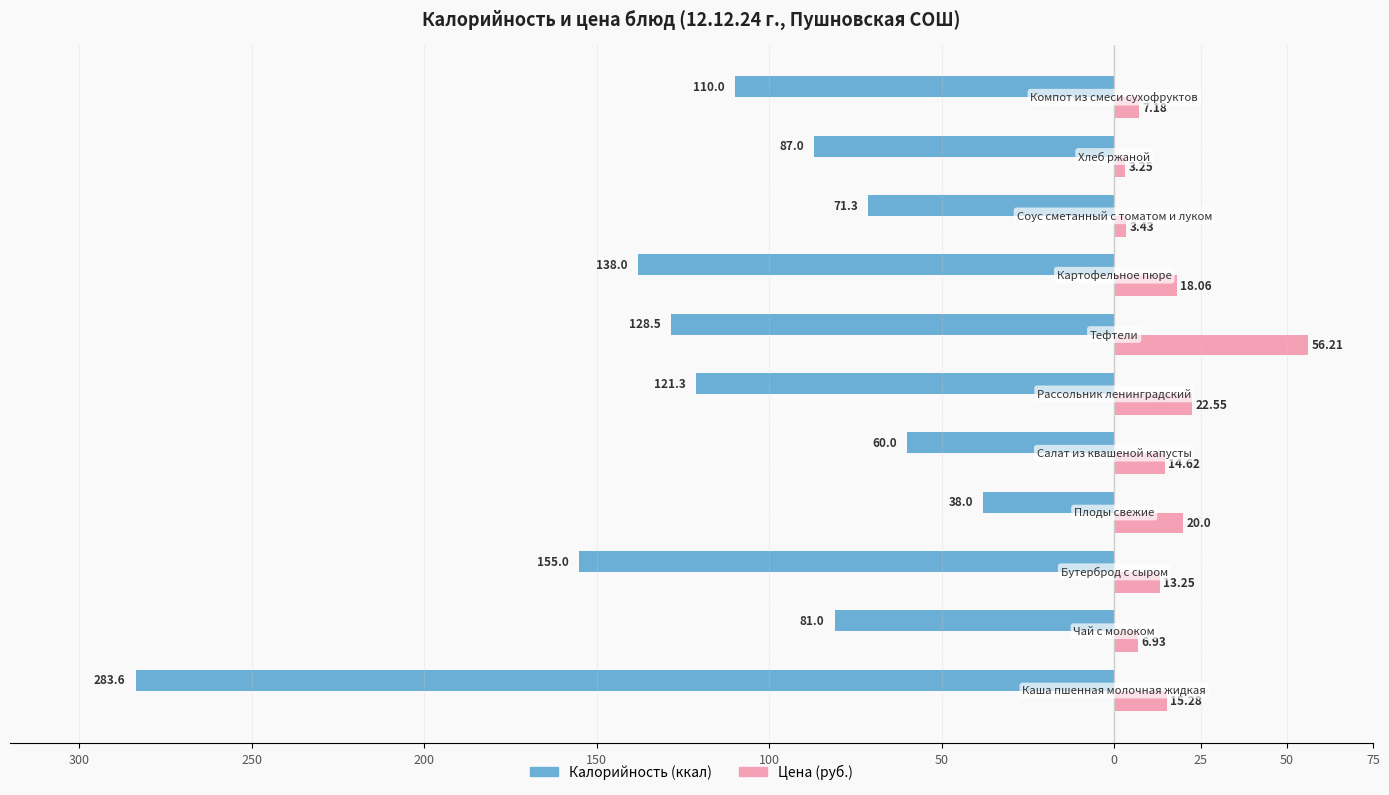

What are all the series names shown in the legend?

Калорийность (ккал), Цена (руб.)